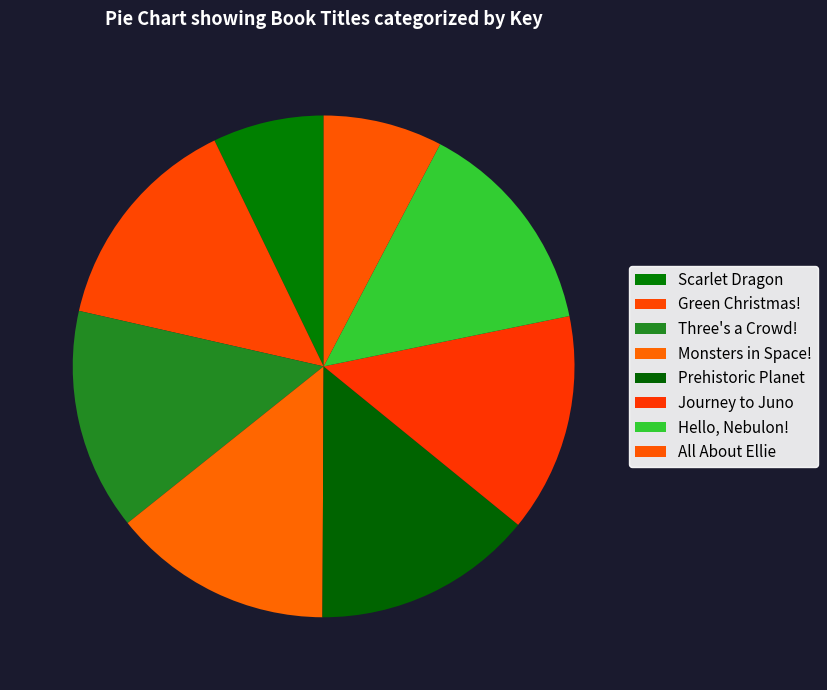

To the nearest percent, what is the average slice percentage?

12%